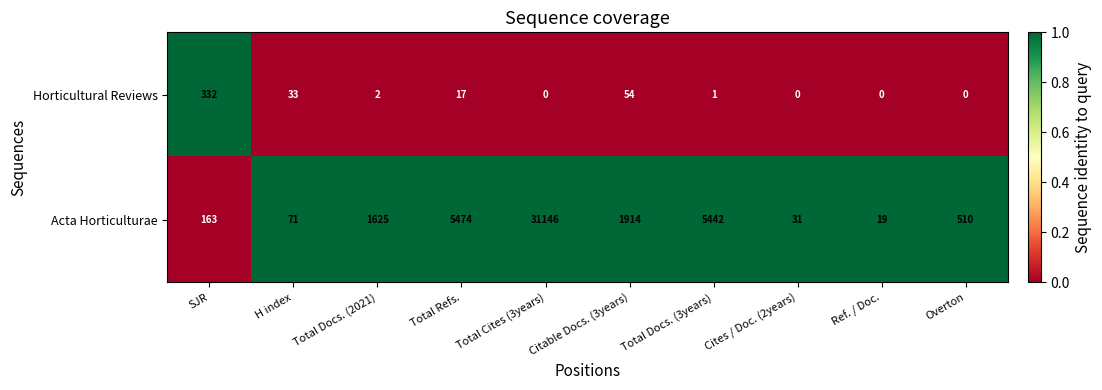

Which series changed the most between Total Cites (3years) and Total Docs. (3years)?

Acta Horticulturae